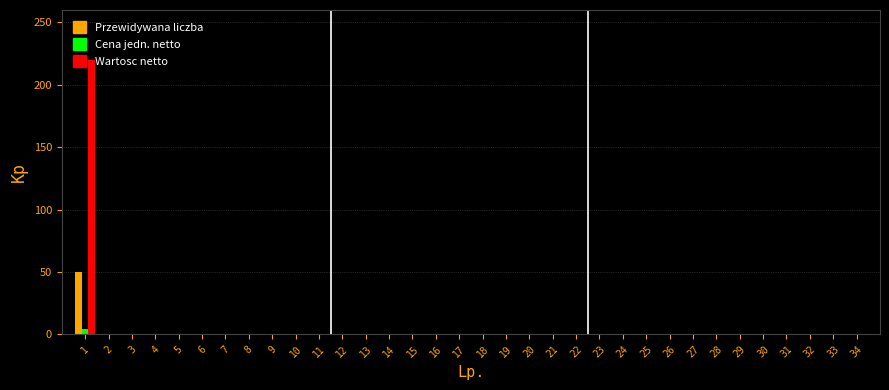

Is the value of Wartosc netto at 1 greater than the value of Przewidywana liczba at 21?

Yes